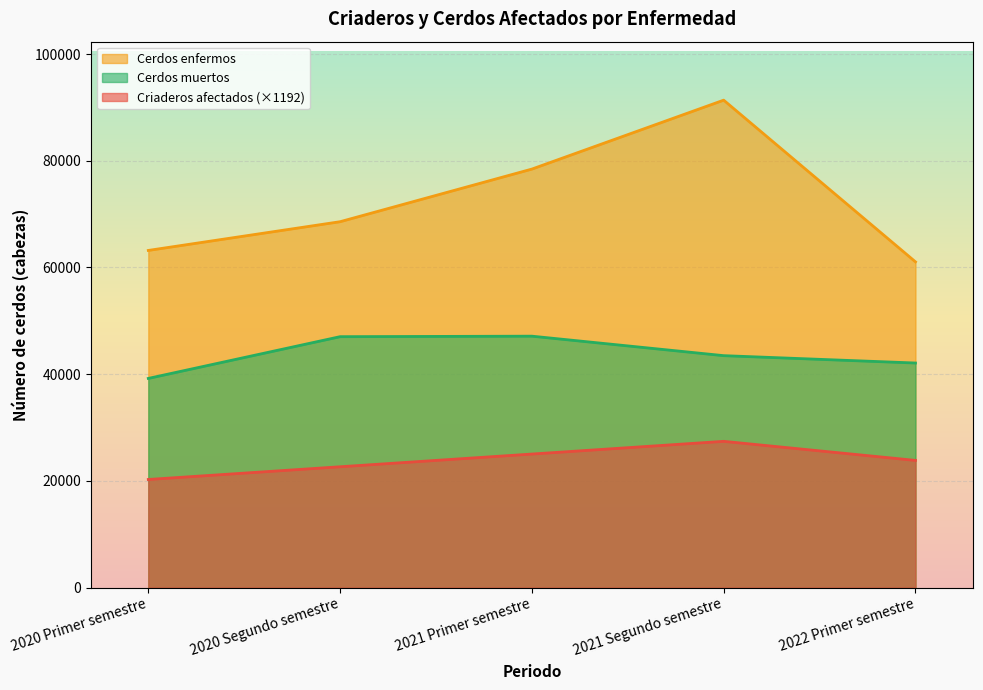

Where does the Cerdos enfermos series first go above 68582?

2021 Primer semestre